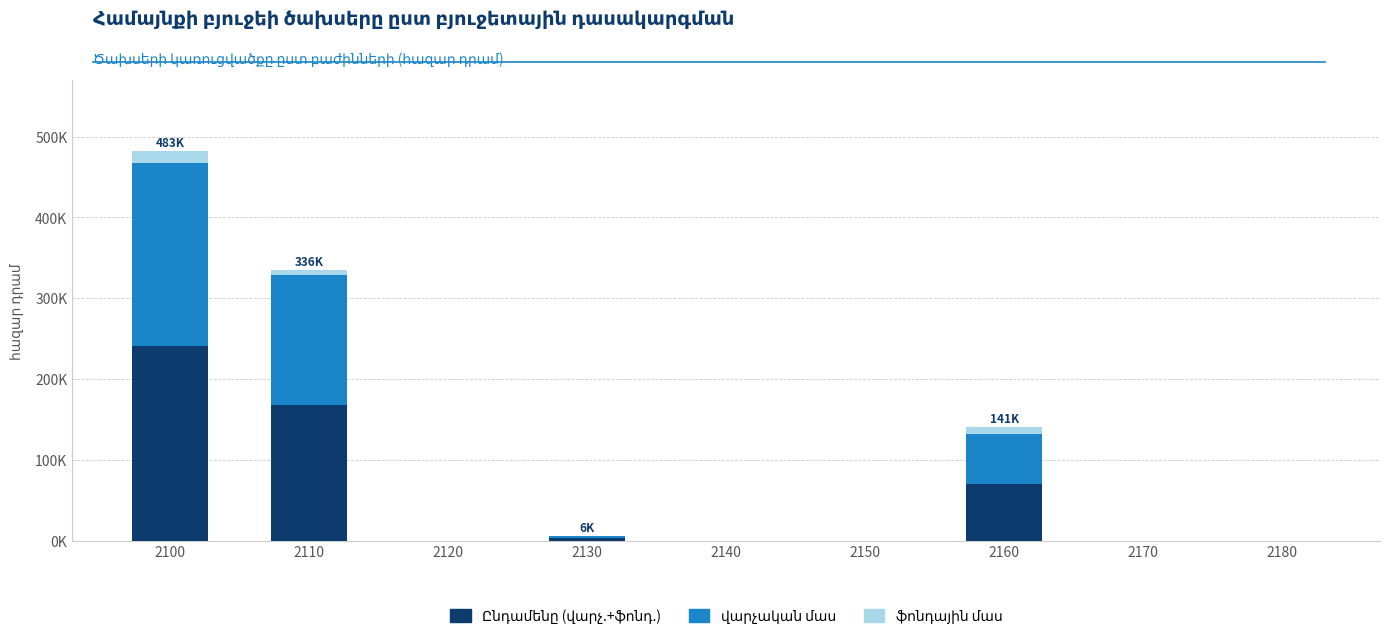

The Ընդամենը (վարչ.+ֆոնդ.) series shows 1265.6 at 2130. True or false?

False